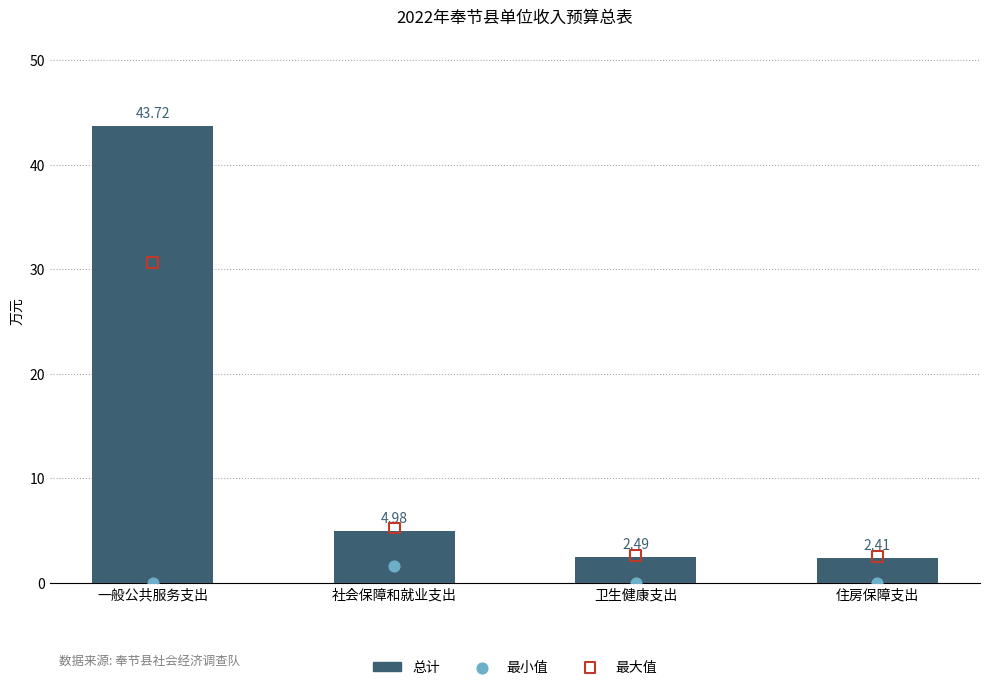

Which series reaches the minimum Y coordinate?

最小值